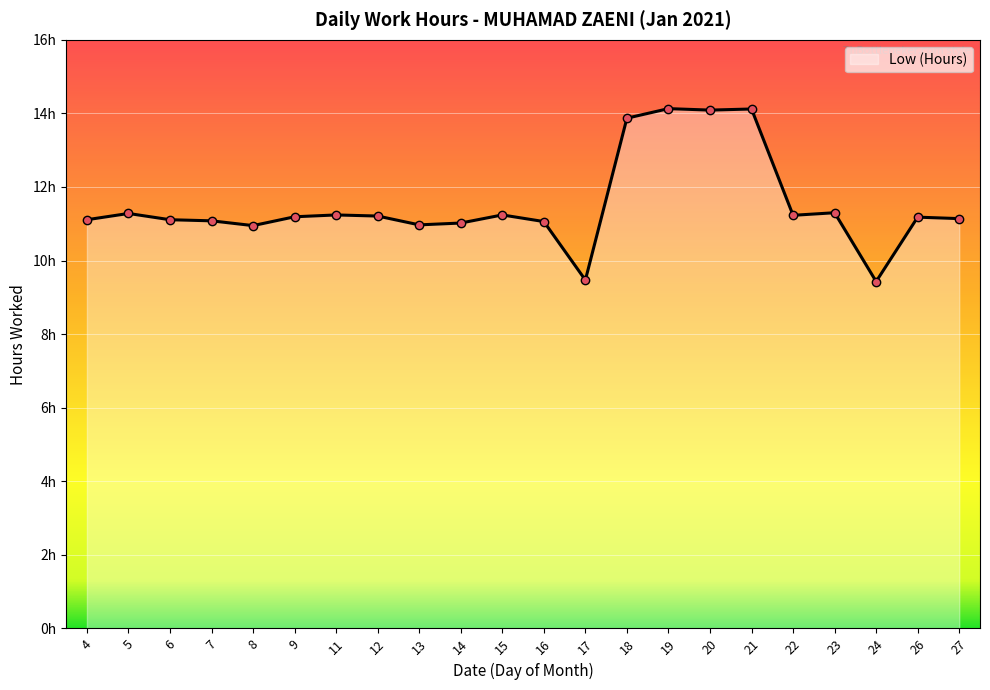

Reading left to right, extract all data points from this chart.

4=11.1	5=11.3	6=11.1	7=11.1	8=10.9	9=11.2	11=11.2	12=11.2	13=11.0	14=11.0	15=11.2	16=11.1	17=9.5	18=13.9	19=14.1	20=14.1	21=14.1	22=11.2	23=11.3	24=9.4	26=11.2	27=11.1